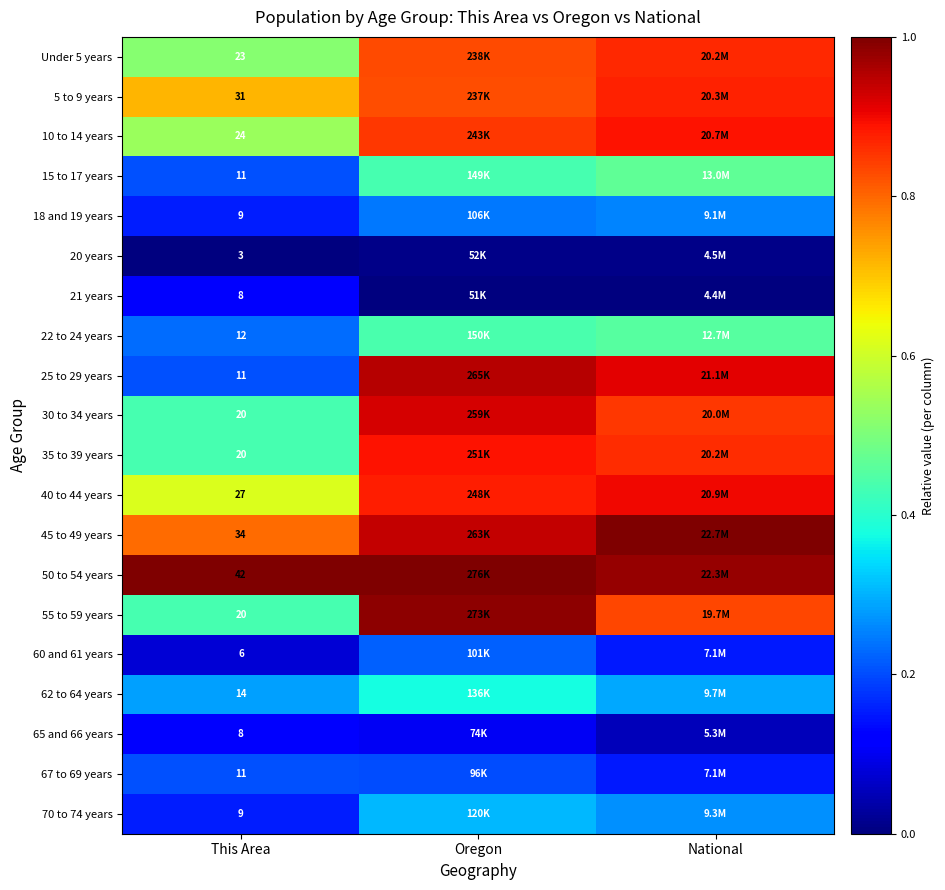

Is the value of 65 and 66 years at This Area greater than the value of Under 5 years at This Area?

No